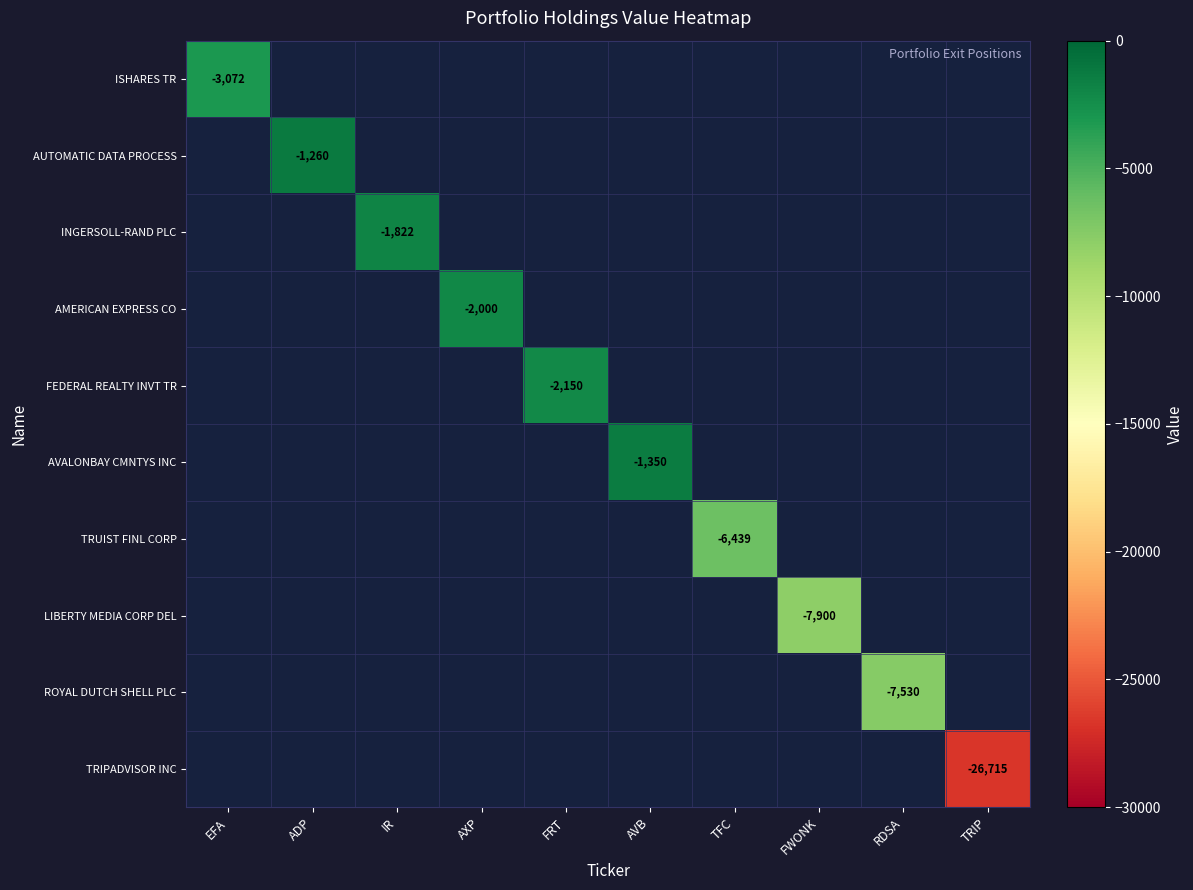

Which has a higher value, TRIP or AVB?

AVB